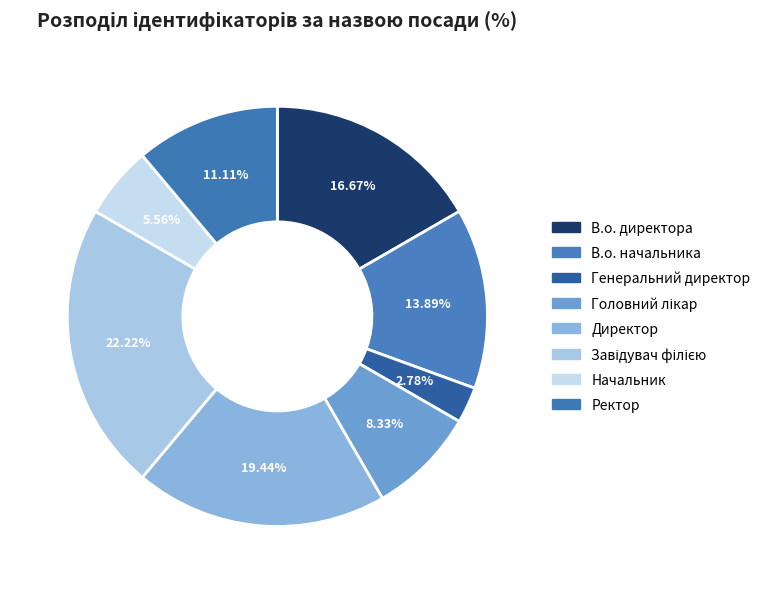

Does В.о. директора represent more than half of the total?

No